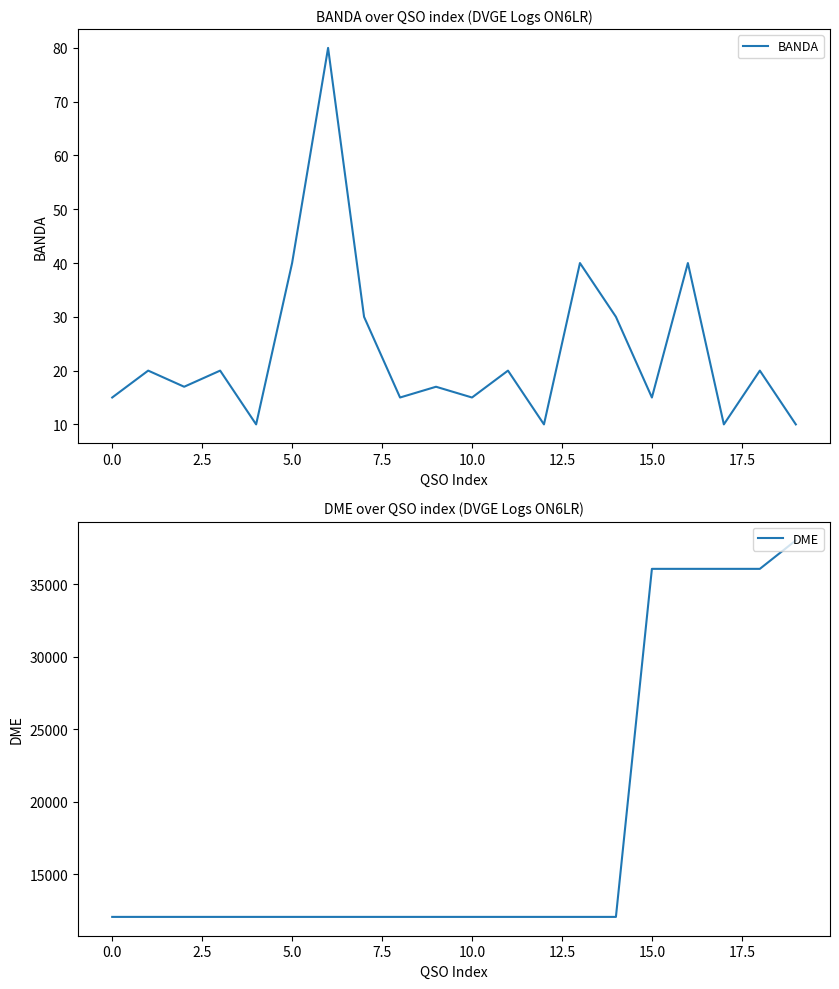

What is the maximum value for DME?

38020